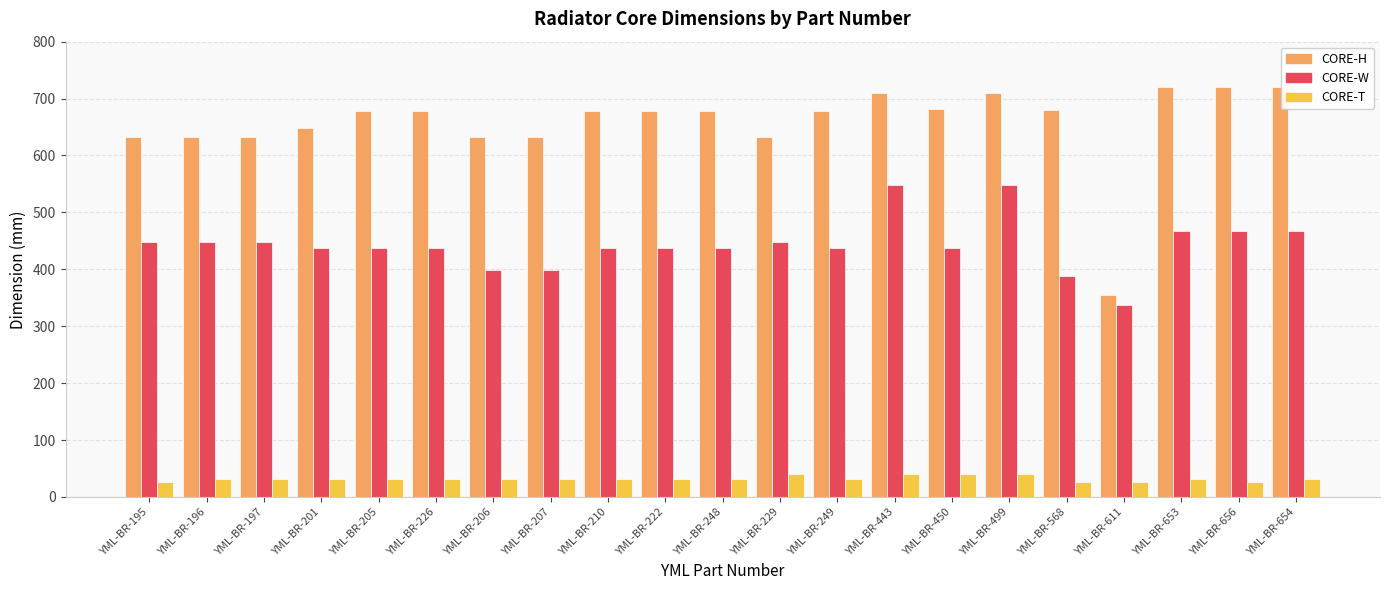

What is the sum of the CORE-H values at YML-BR-443 and YML-BR-201?

1358